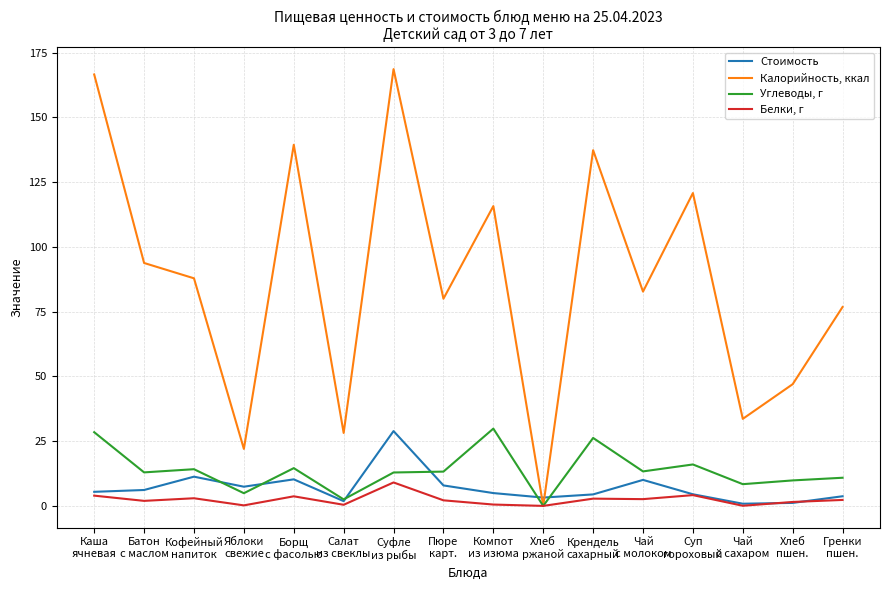

What is the highest value of the Белки, г series?

9.1